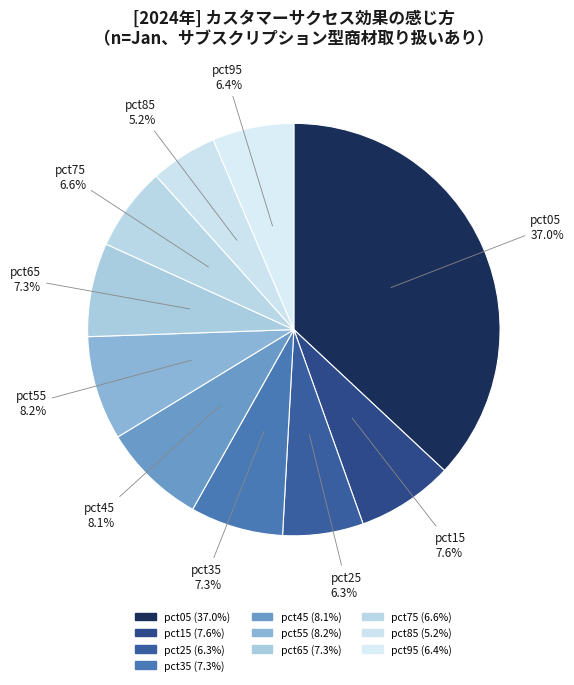

The pct65 slice represents 1% of the pie. True or false?

False